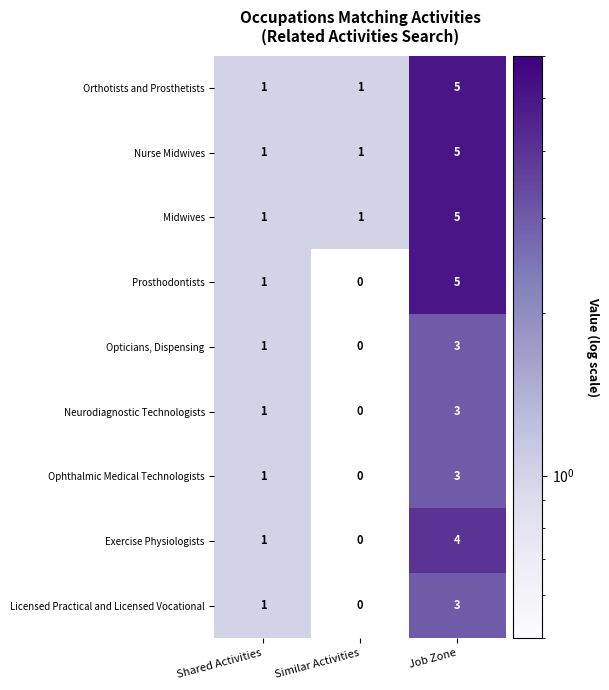

Reading left to right, what are all the values shown in this chart?

Orthotists and Prosthetists: 1	1	5
Nurse Midwives: 1	1	5
Midwives: 1	1	5
Prosthodontists: 1	0	5
Opticians, Dispensing: 1	0	3
Neurodiagnostic Technologists: 1	0	3
Ophthalmic Medical Technologists: 1	0	3
Exercise Physiologists: 1	0	4
Licensed Practical and Licensed Vocational: 1	0	3